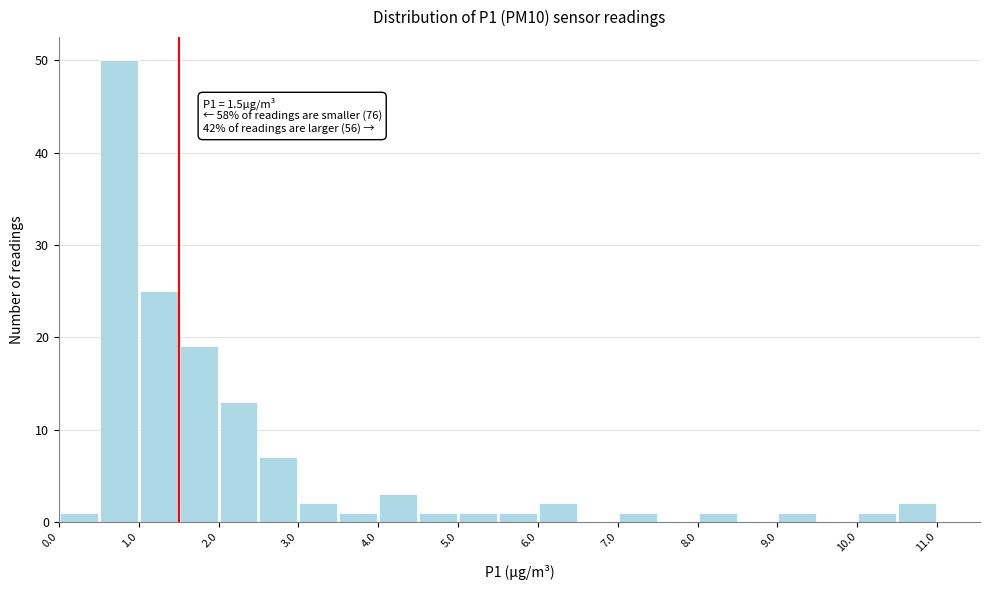

Over which range of the x-axis is the bar tallest?

0.5 to 1.0